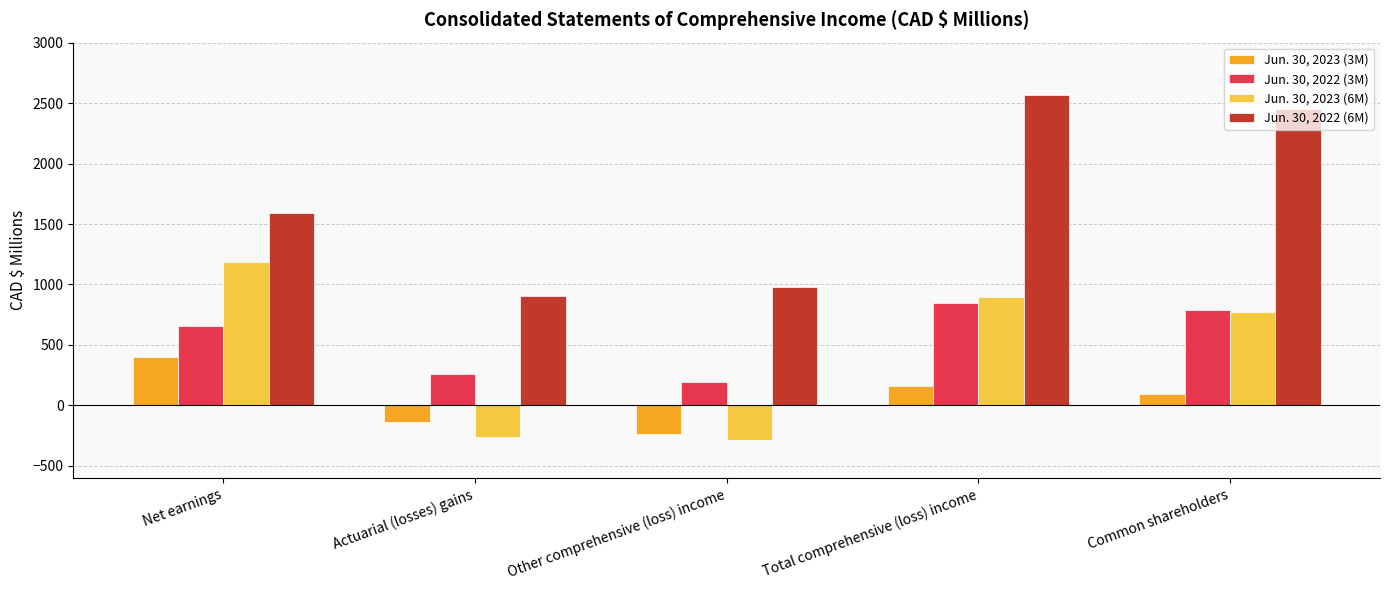

What are all the series names shown in the legend?

Jun. 30, 2023 (3M), Jun. 30, 2022 (3M), Jun. 30, 2023 (6M), Jun. 30, 2022 (6M)